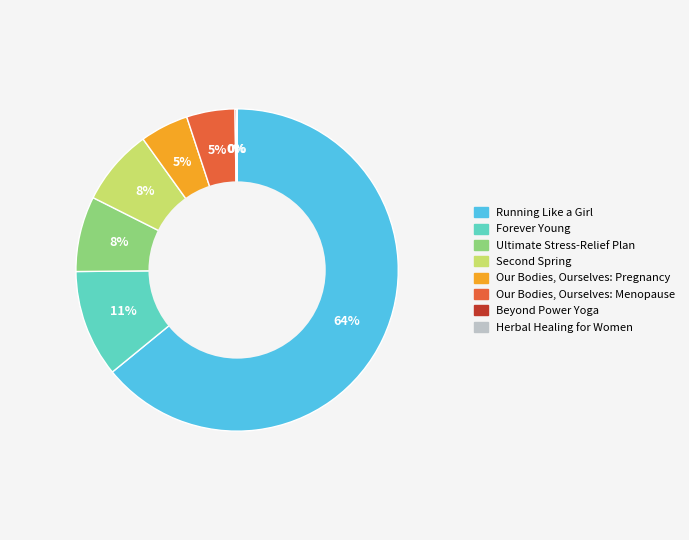

To the nearest percent, what is the average slice percentage?

12%